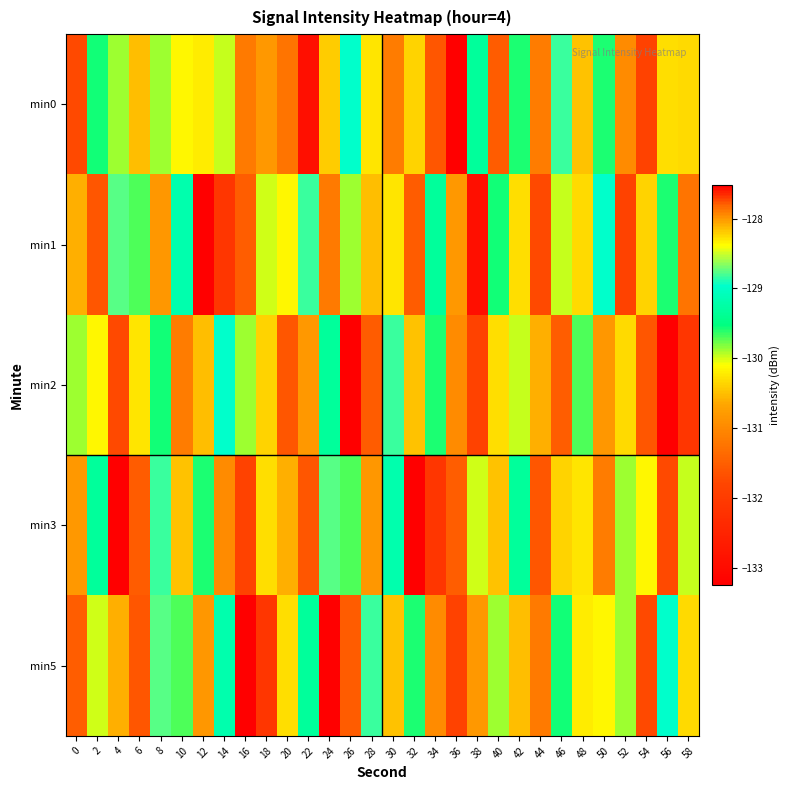

At how many categories does at least one series exceed -129?

19